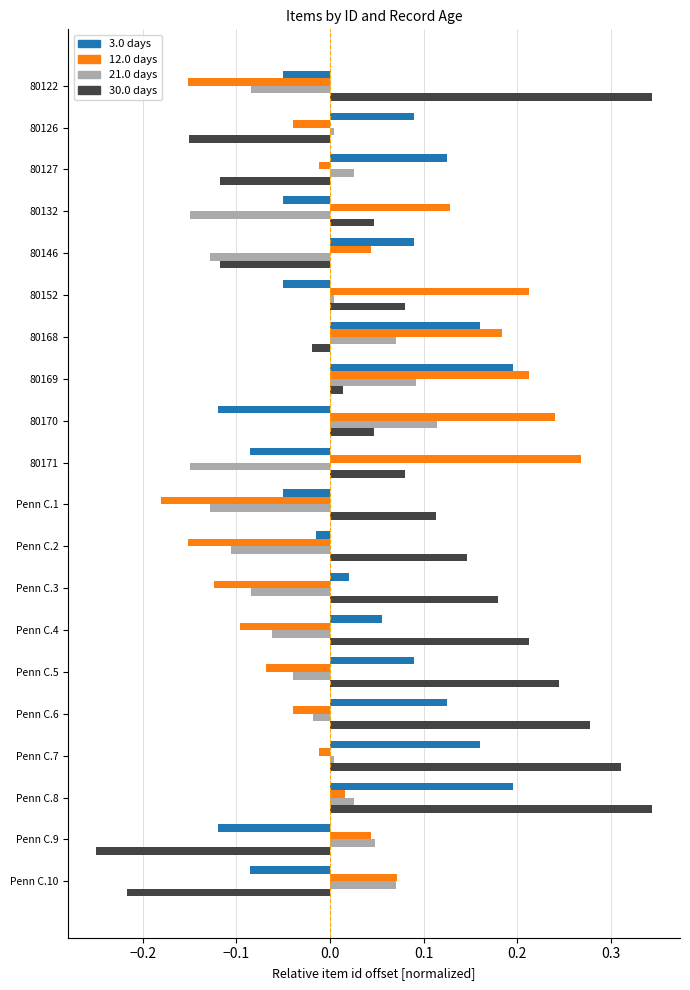

At which category does the chart reach its minimum across all series?

Penn C.9